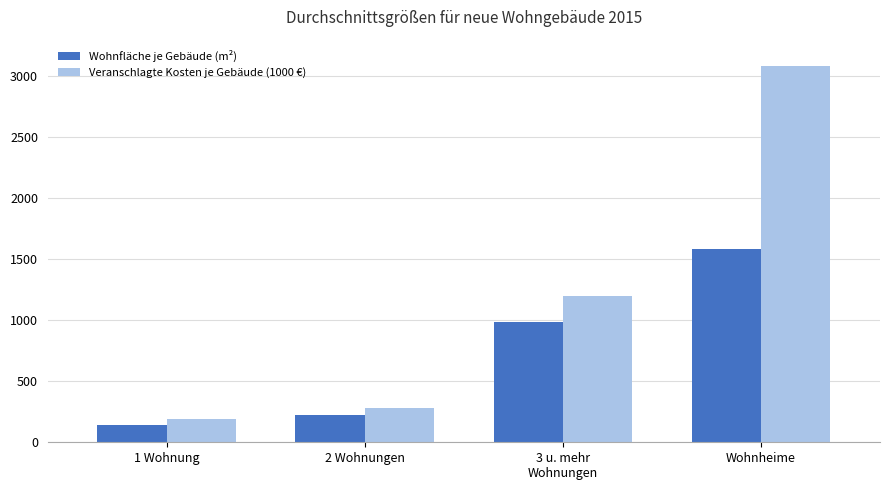

What is the value of the Wohnfläche je Gebäude (m²) bar at the 3rd from the left?

987